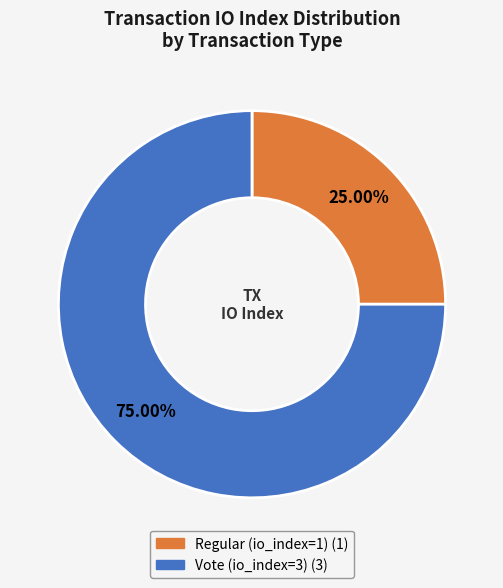

Between Regular (io_index=1) and Vote (io_index=3), which is larger?

Vote (io_index=3)